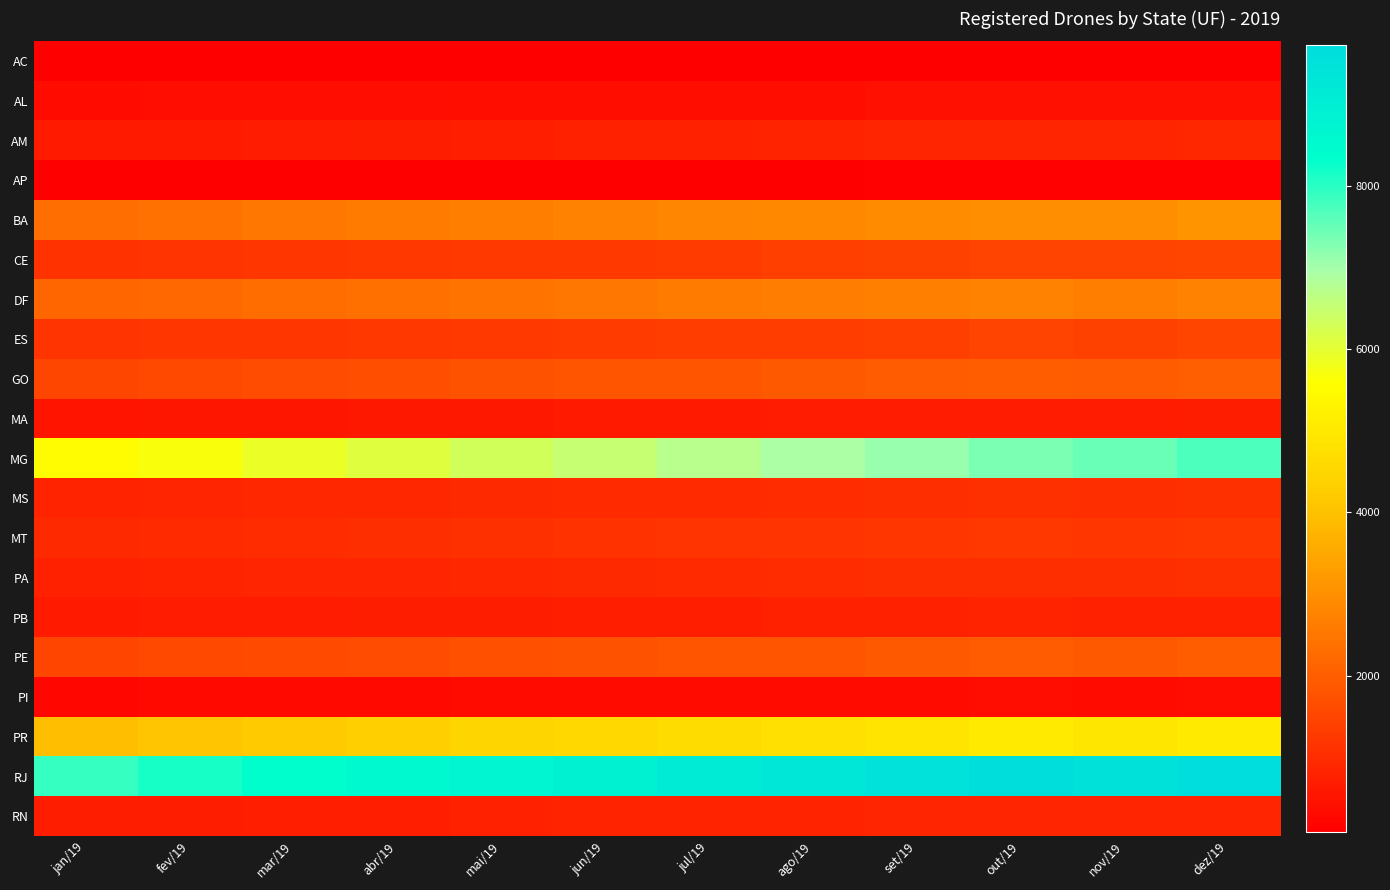

What is the difference between the highest and lowest values at mar/19?

8311